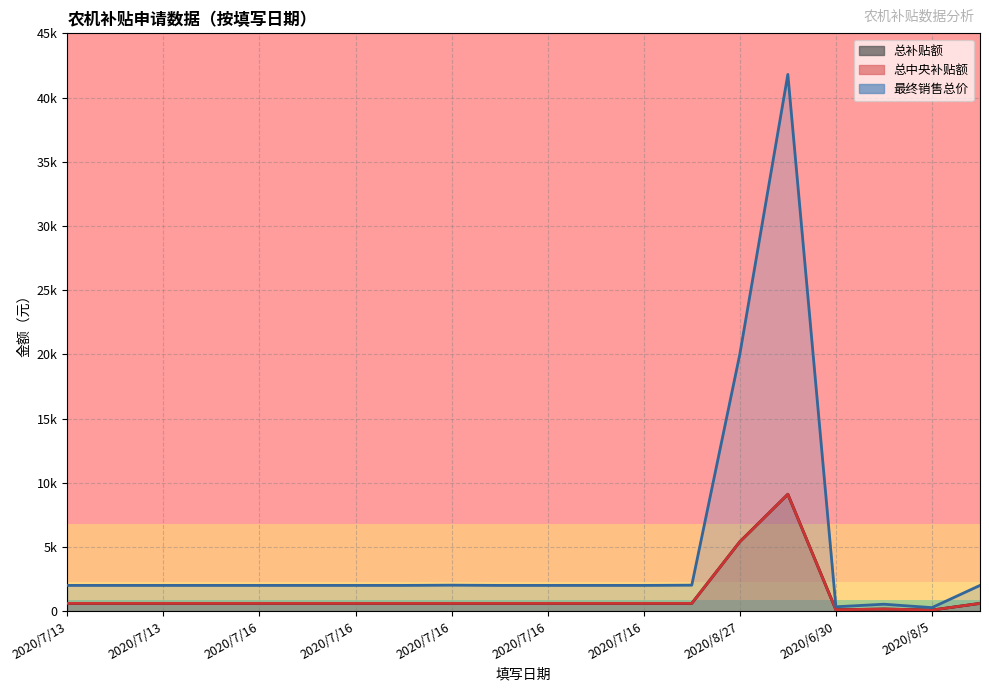

Is the value of 最终销售总价 at 2020/8/27 greater than the value of 总中央补贴额 at 2020/7/16?

Yes